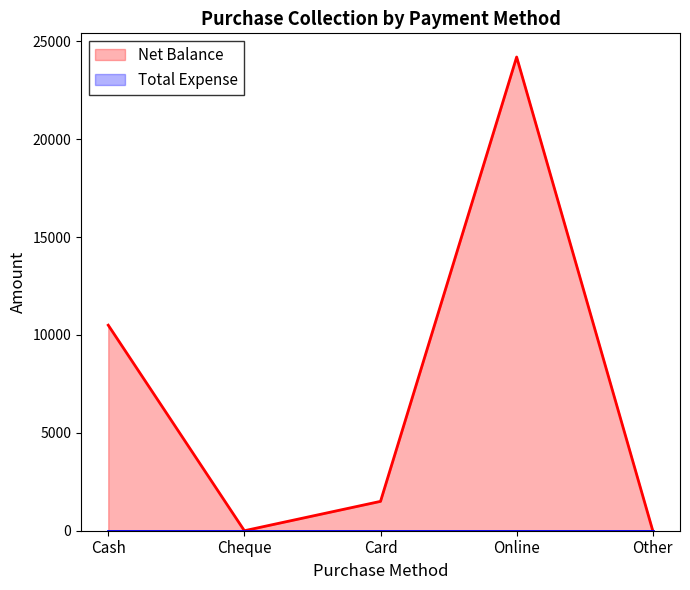

How many points are lower than both their immediate neighbors (excluding endpoints)?

1